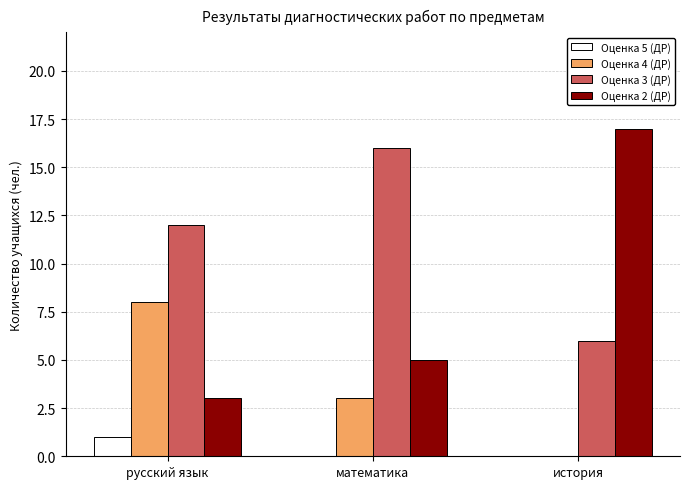

Is the value of Оценка 5 (ДР) at русский язык greater than the value of Оценка 2 (ДР) at русский язык?

No